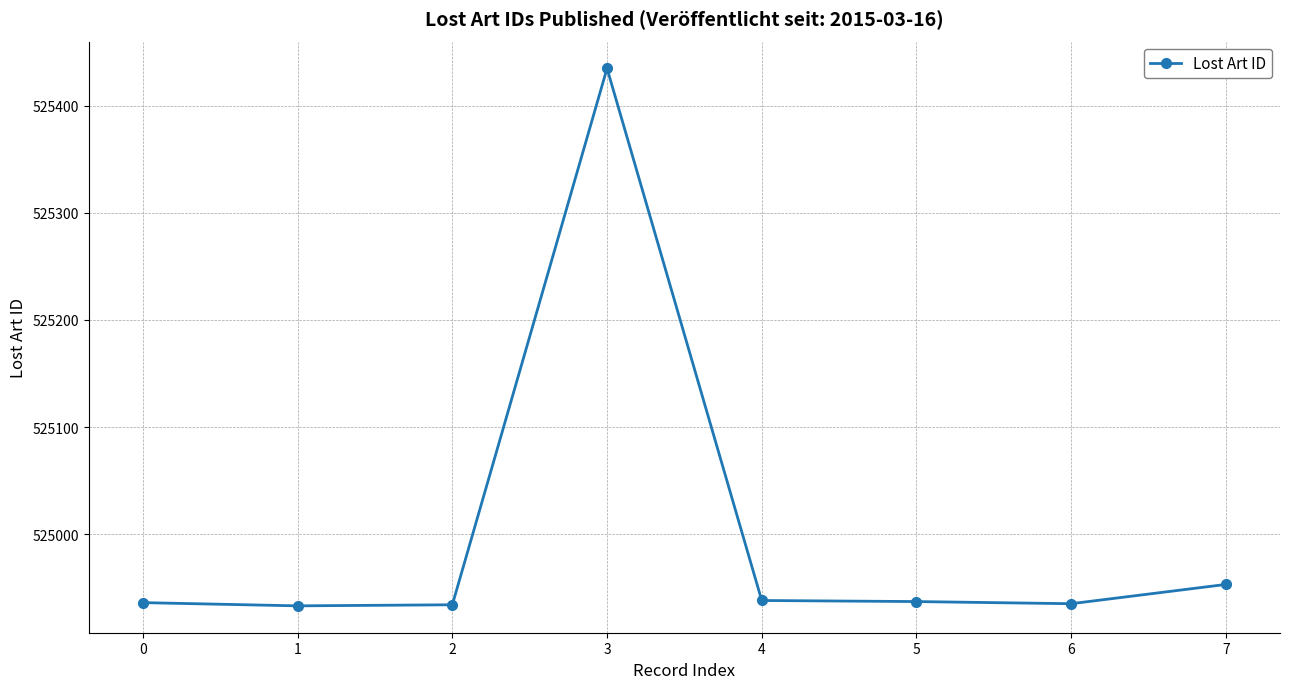

Is it true that the value at 5 is 524937?

True